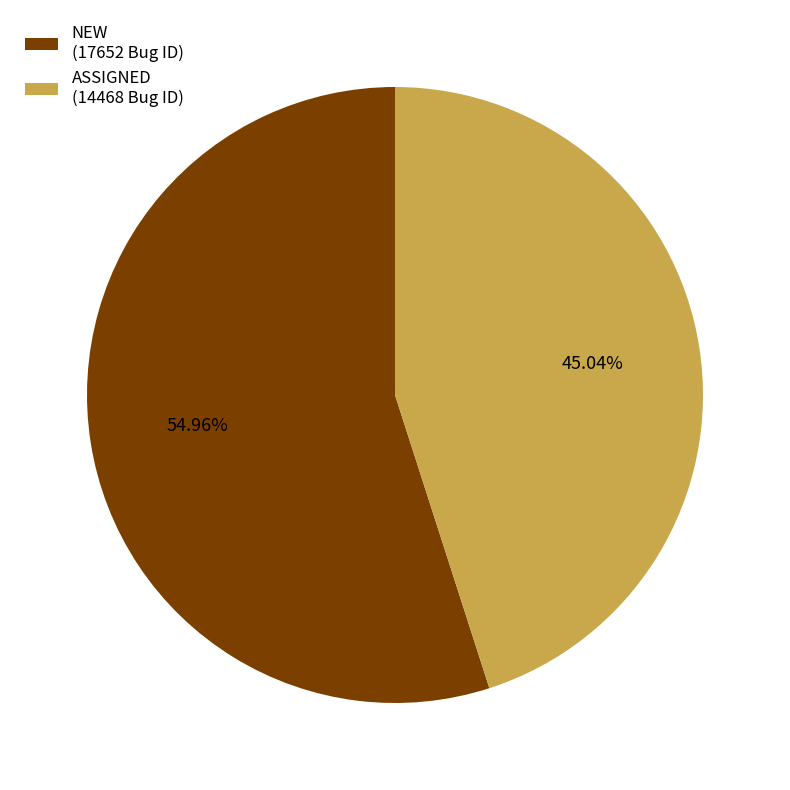

To the nearest percent, what is the combined percentage of NEW and ASSIGNED?

100%